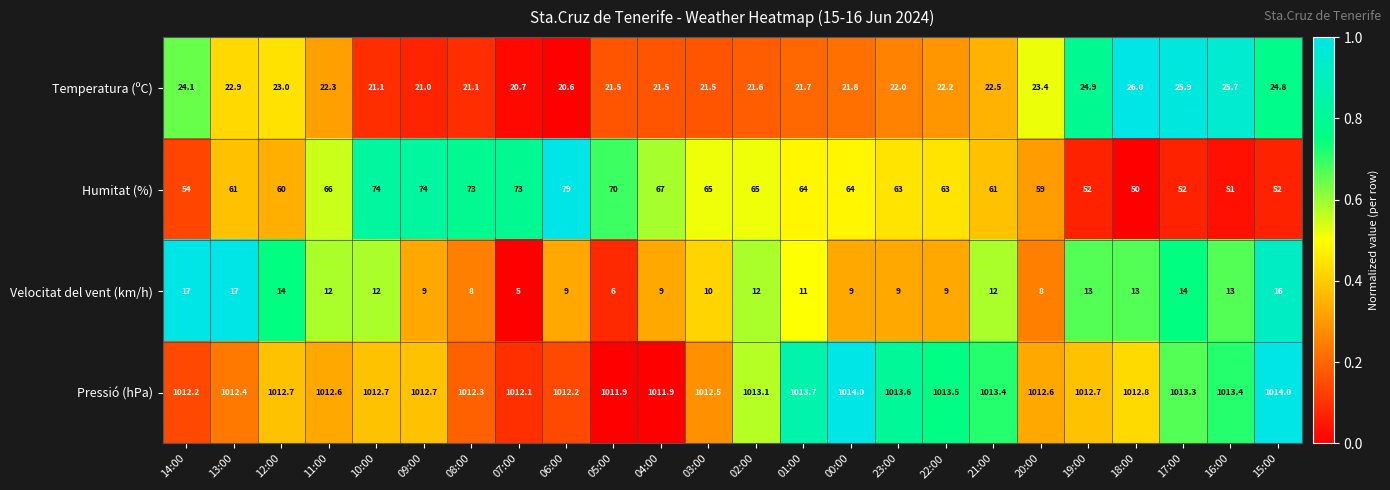

List the series in order of their peak value, highest first.

Pressió (hPa), Humitat (%), Temperatura (ºC), Velocitat del vent (km/h)